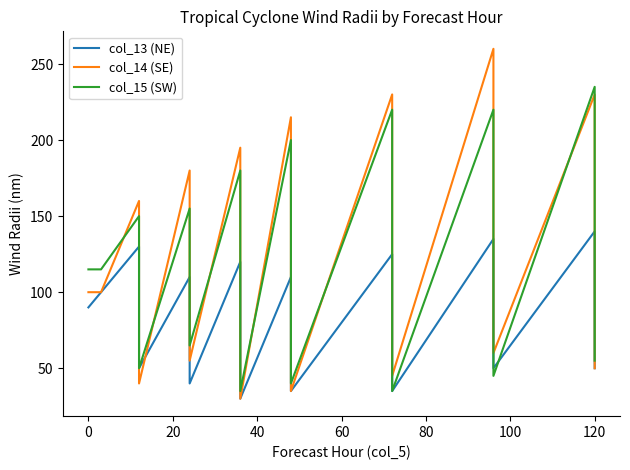

True or false: col_13 (NE) and col_15 (SW) cross at least once.

True